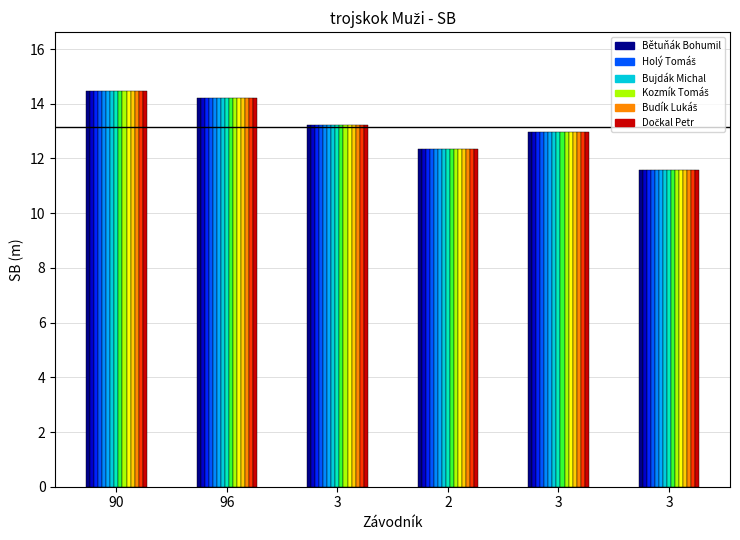

What is the label of the 1st bar from the right?

Dočkal Petr